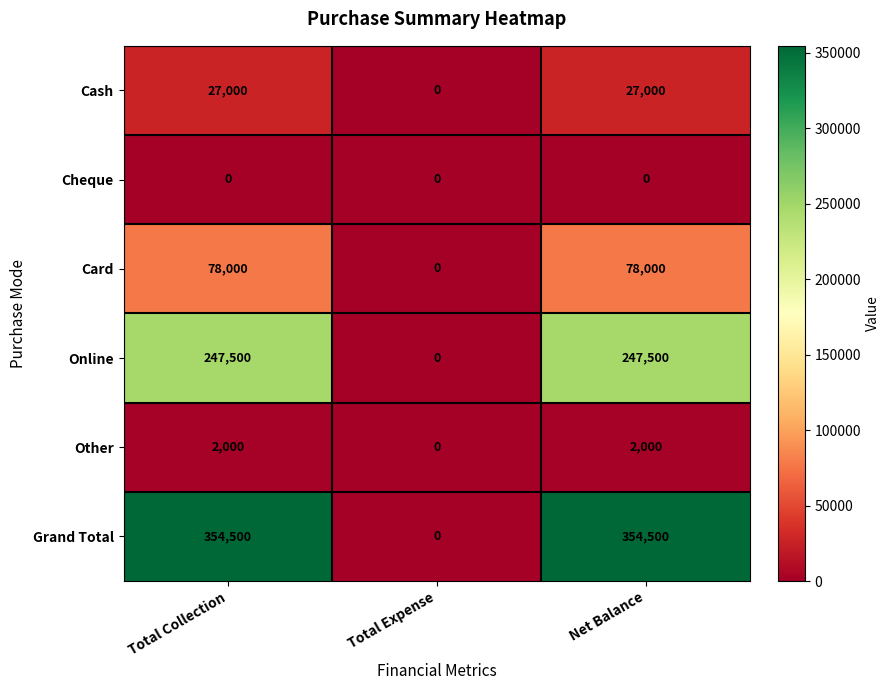

Reading left to right, what are all the values shown in this chart?

Cash: 27000	0	27000
Cheque: 0	0	0
Card: 78000	0	78000
Online: 247500	0	247500
Other: 2000	0	2000
Grand Total: 354500	0	354500